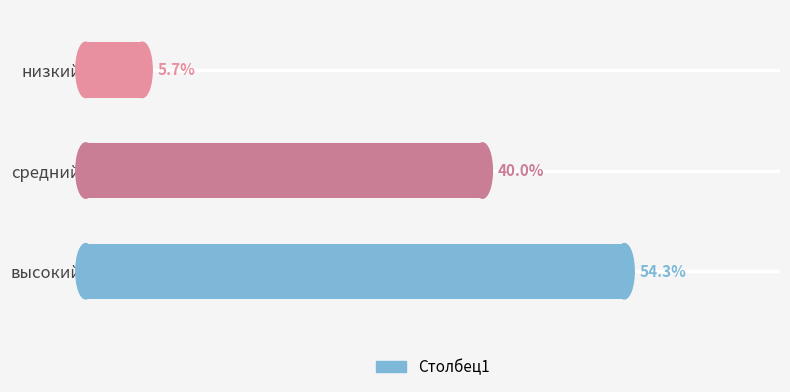

Which has a higher value, средний or низкий?

средний